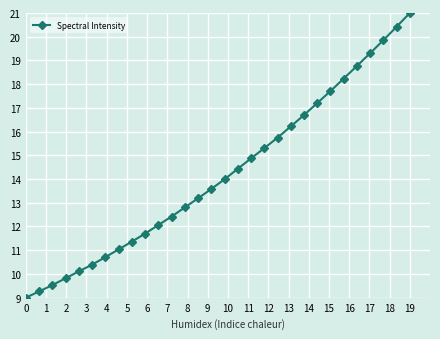

True or false: there are more than 0 points higher than both neighbors.

False